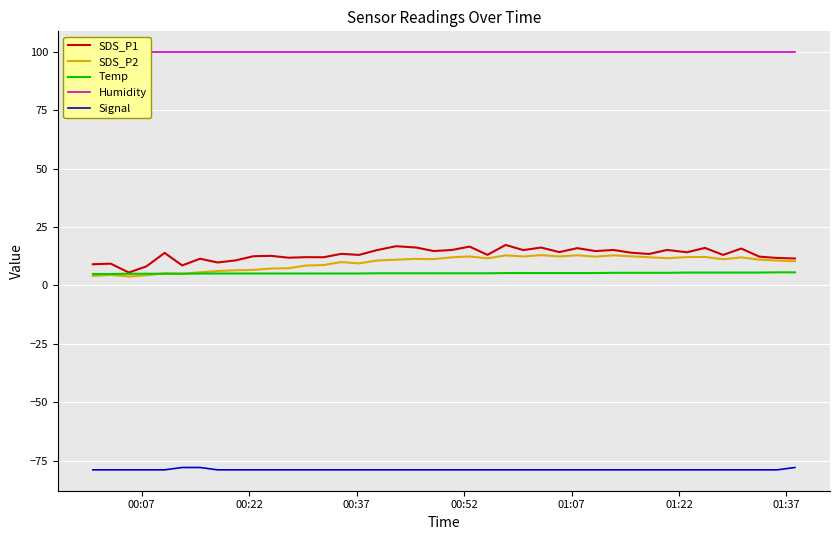

True or false: Signal and Temp cross at least once.

False